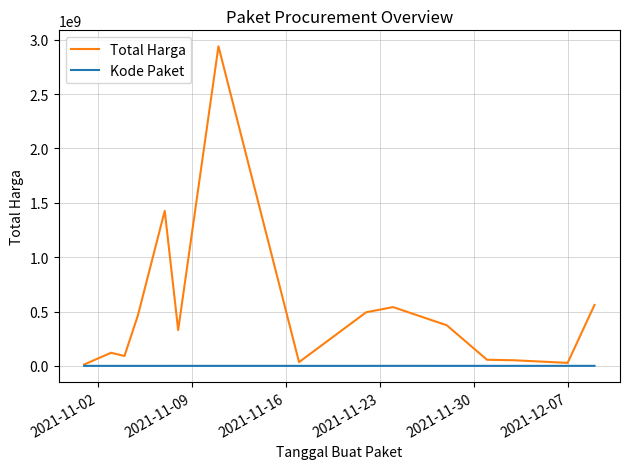

In Total Harga, how many points are lower than both neighbors (excluding endpoints)?

4